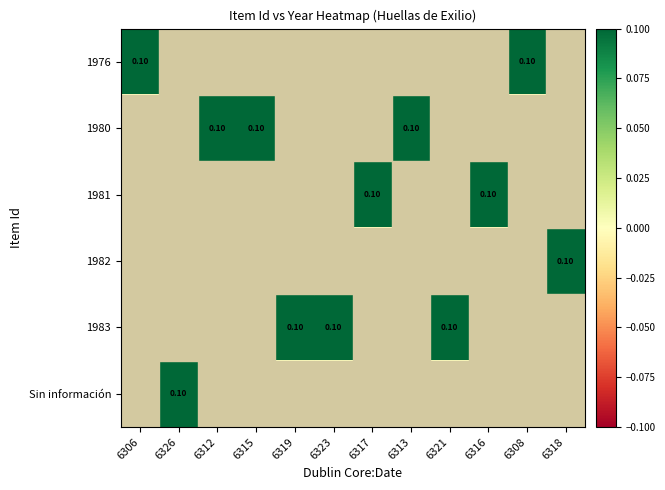

Which series has the widest spread of values?

1976